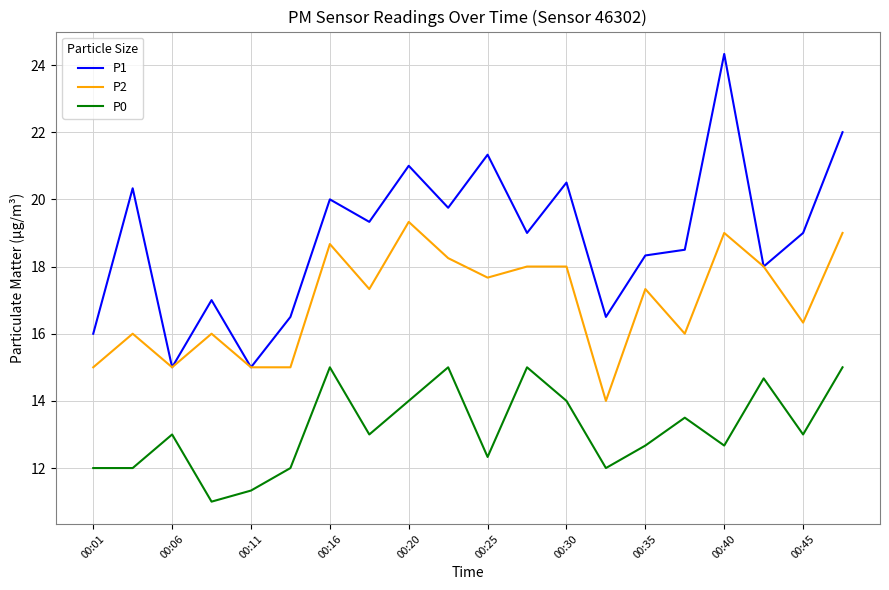

Rank the series by their average value, from highest to lowest.

P1, P2, P0